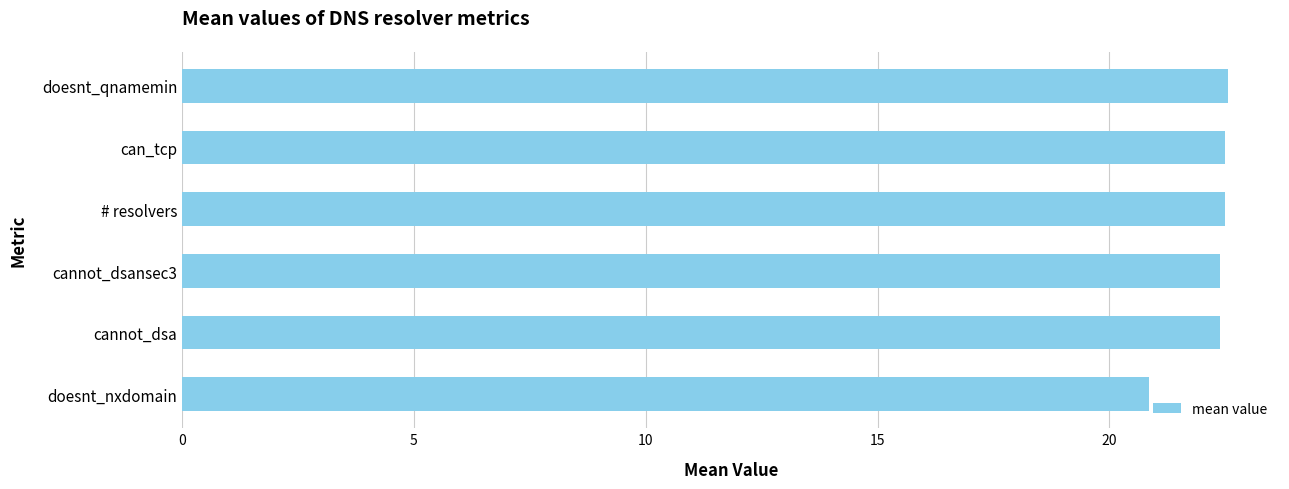

The chart shows a value of 11.9 at cannot_dsa. True or false?

False